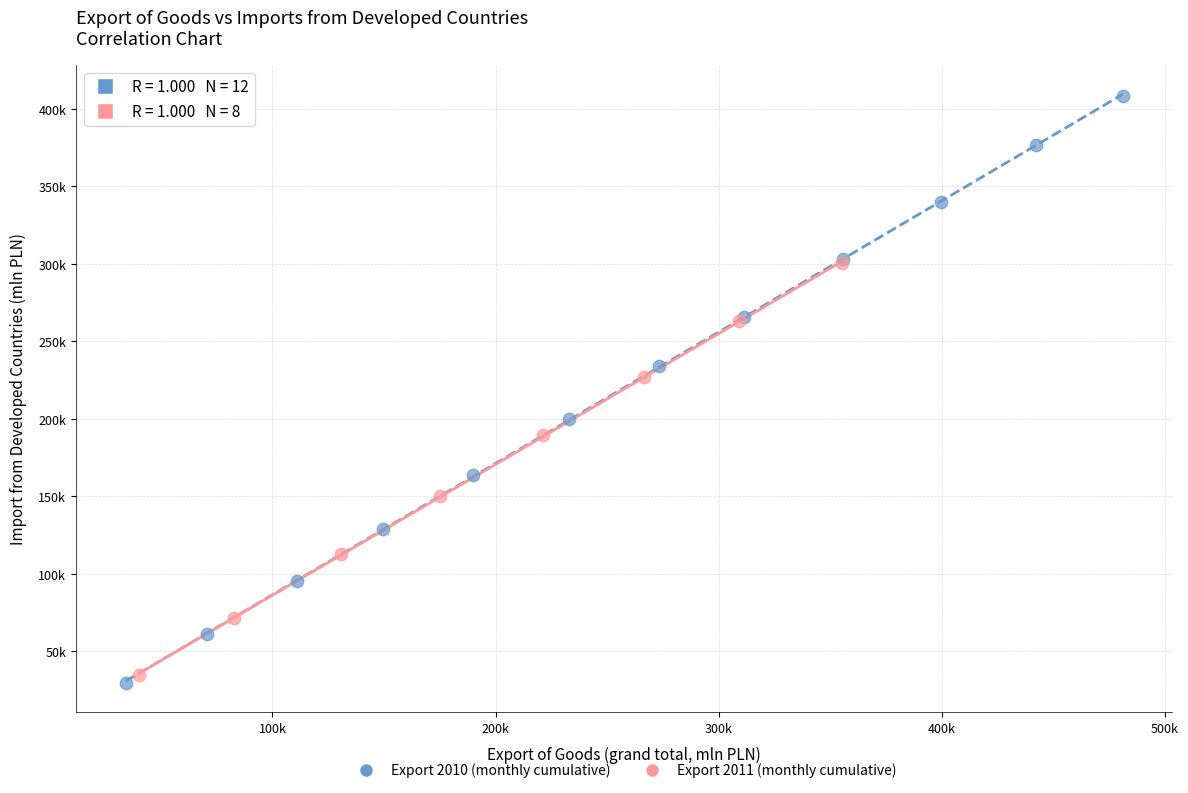

What are all the series names shown in the legend?

Export 2010 (monthly cumulative), Export 2011 (monthly cumulative)